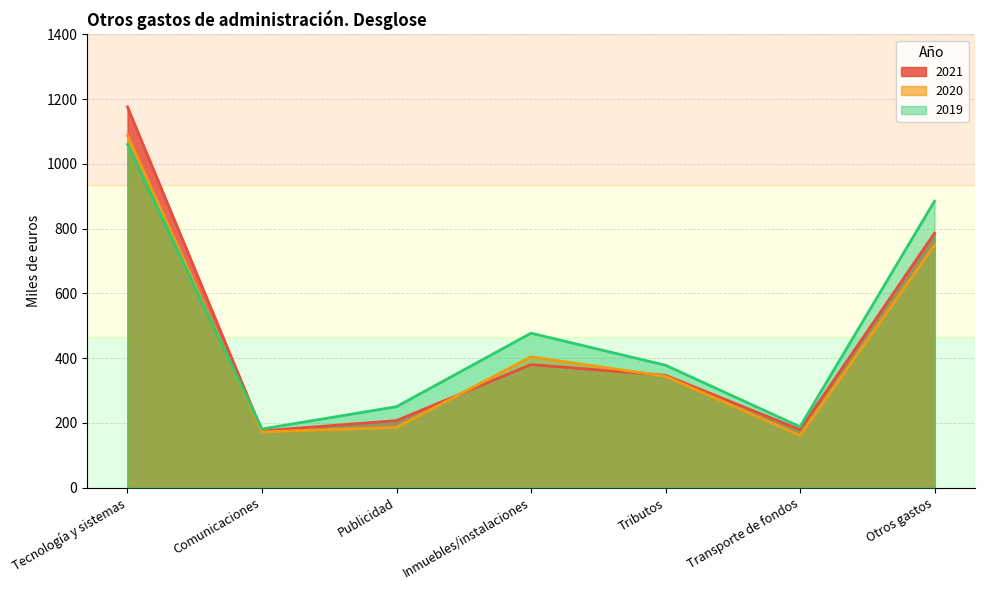

The 2020 series shows 172 at Comunicaciones. True or false?

True